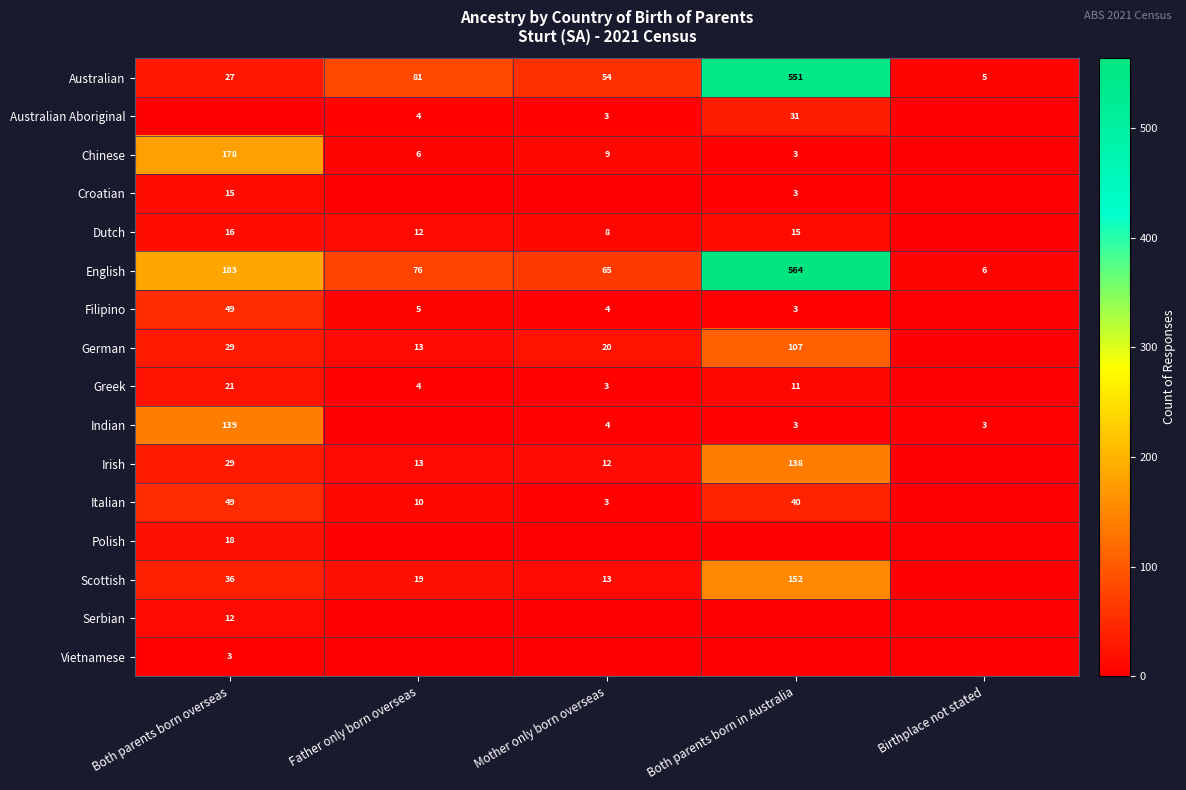

Is it true that Greek equals 3 at Mother only born overseas?

True